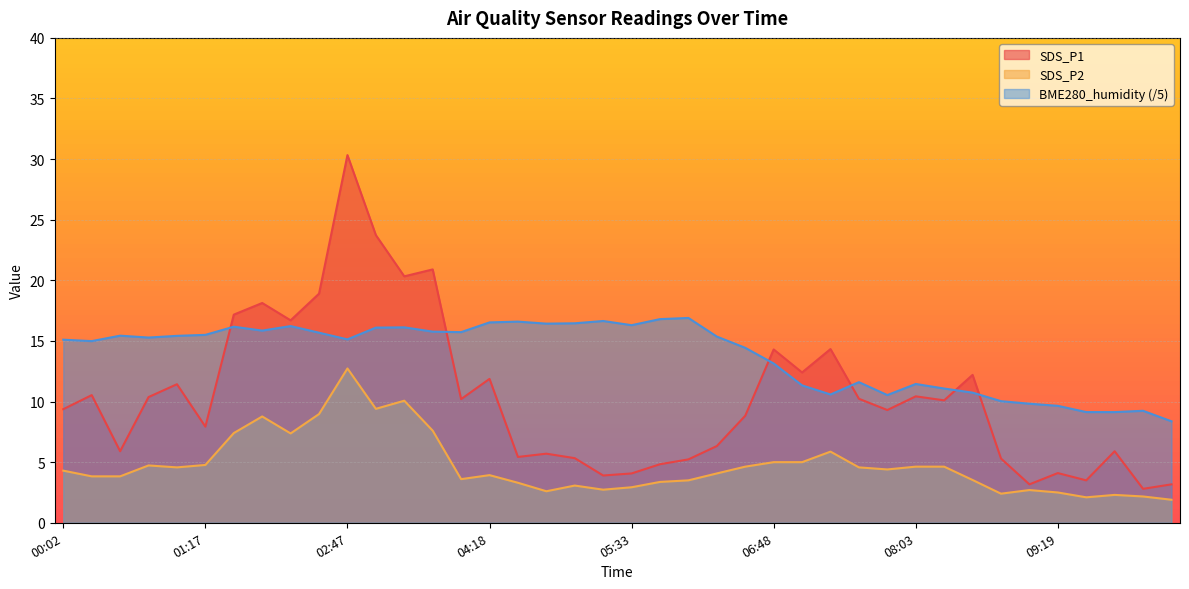

Between 00:47 and 02:47, which series saw the biggest shift?

SDS_P1